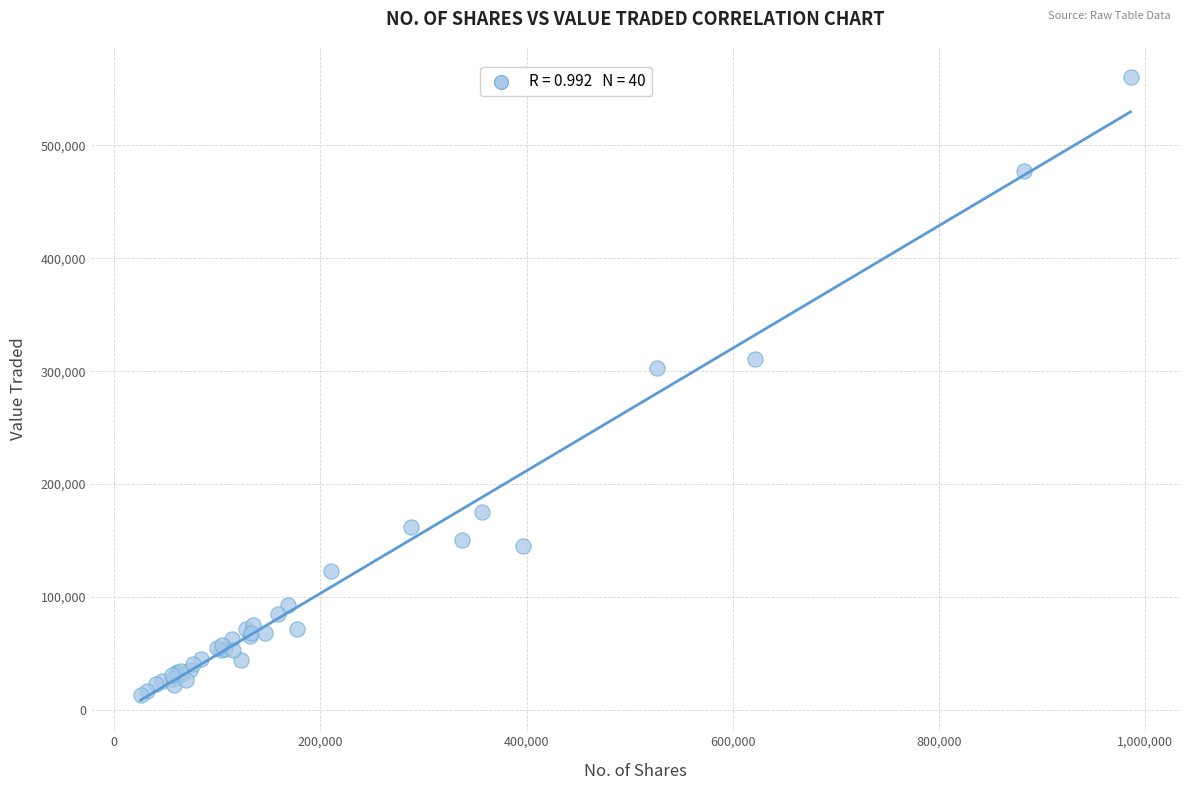

What Y value in the scatter plot is closest to 286899?

302583